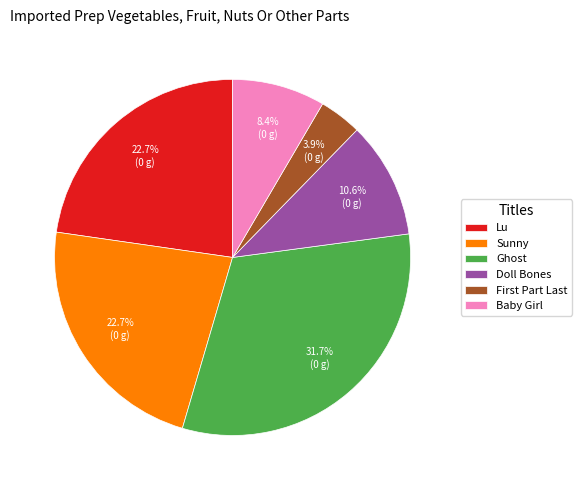

To the nearest percent, what percentage of the pie is Doll Bones?

11%